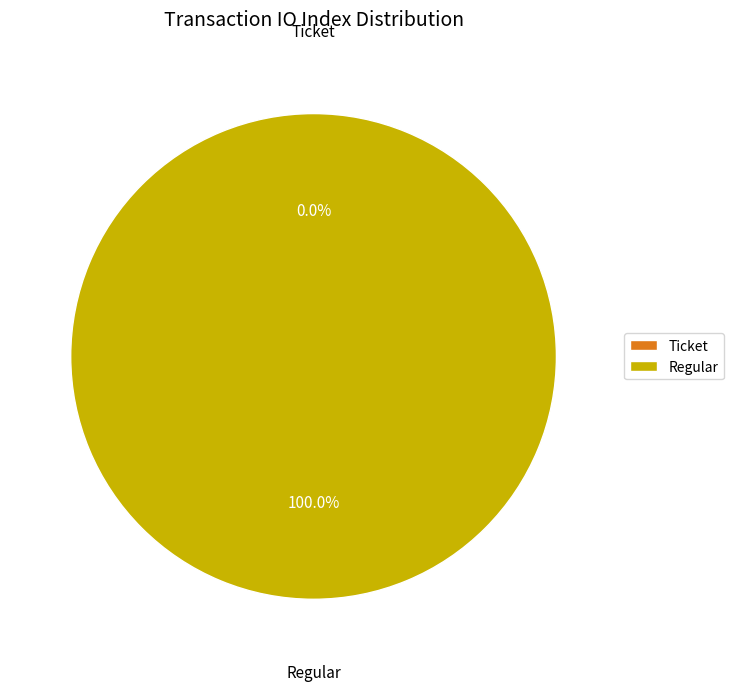

Count the number of slices in the pie.

2